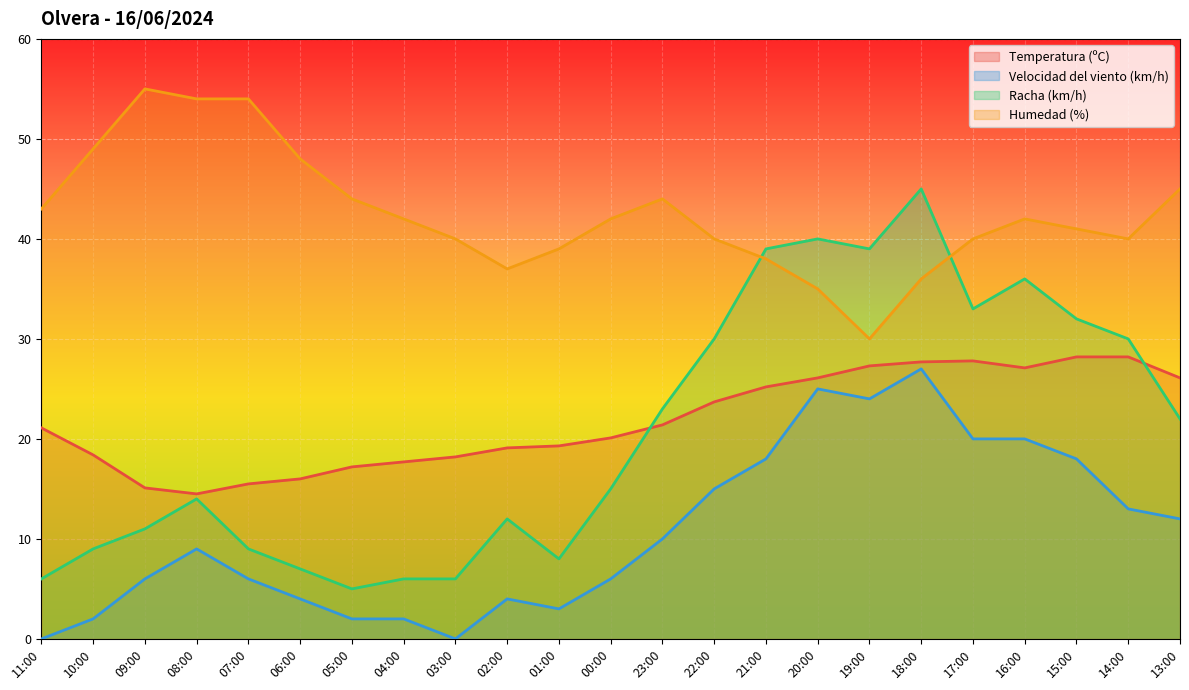

Which category has the highest value in the Racha (km/h) series?

18:00